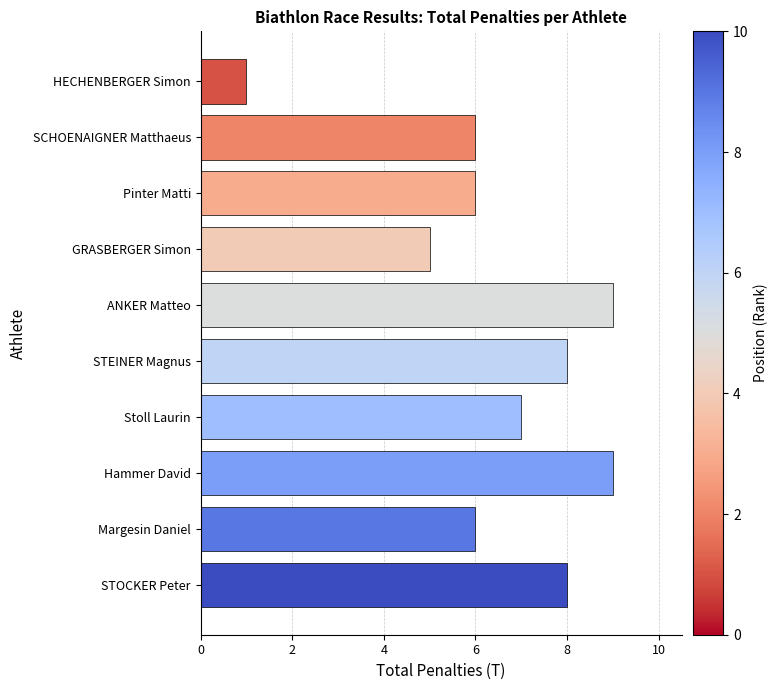

The chart shows a value of 9 at Hammer David. True or false?

True